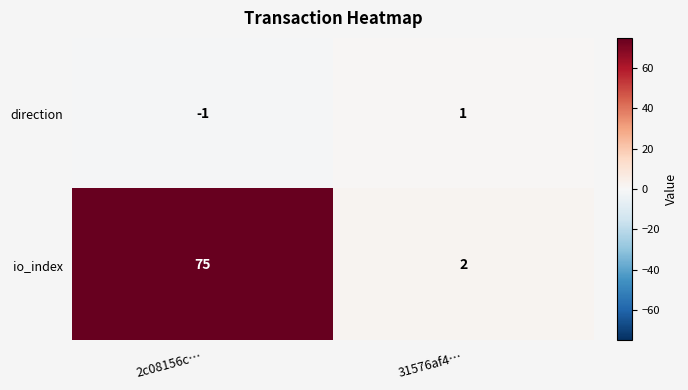

Which label corresponds to the smallest value in the chart?

2c08156c…